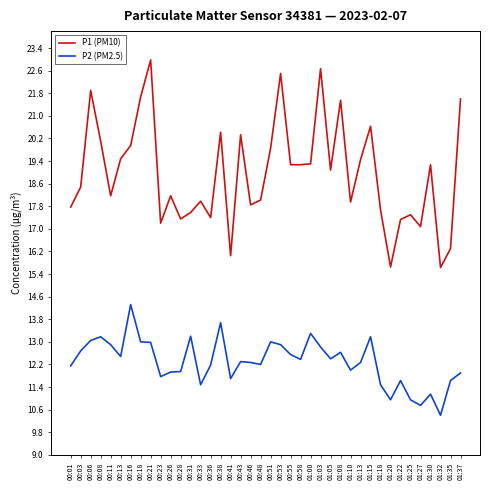

What are all the series names shown in the legend?

P1 (PM10), P2 (PM2.5)